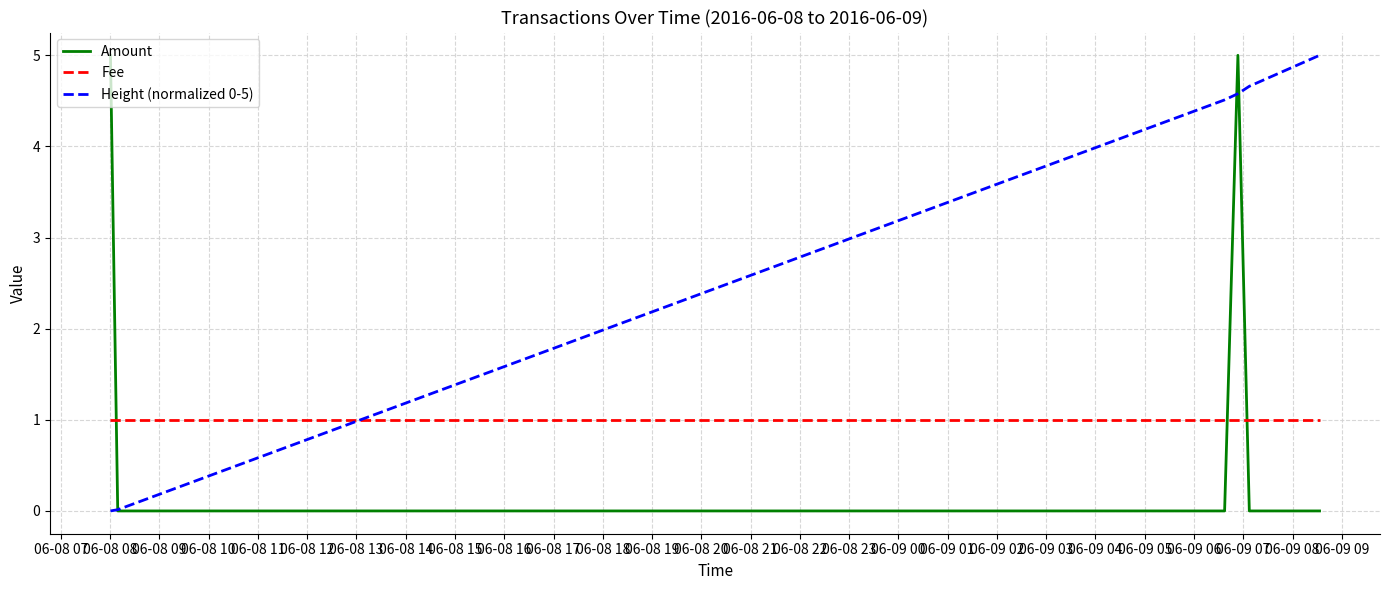

After their last crossing, which series has the higher values: Fee or Amount?

Fee